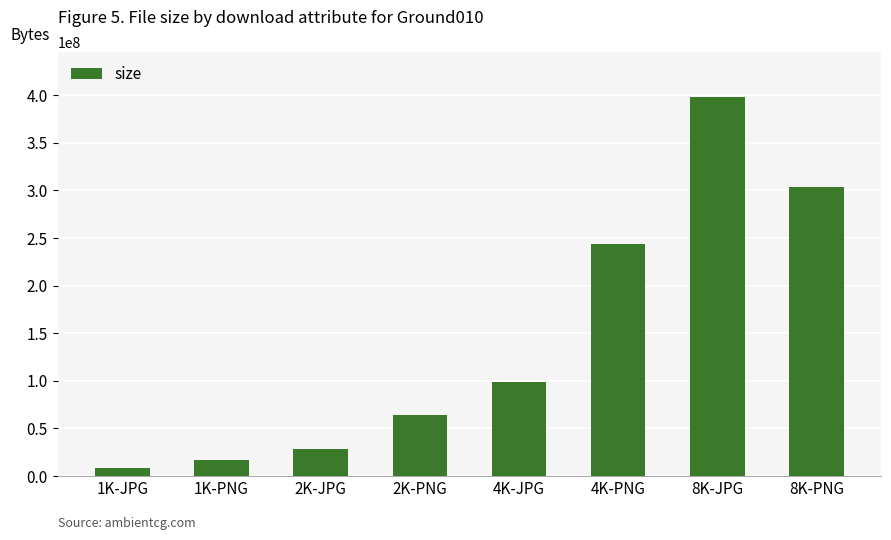

Between 4K-PNG and 2K-PNG, which is larger?

4K-PNG